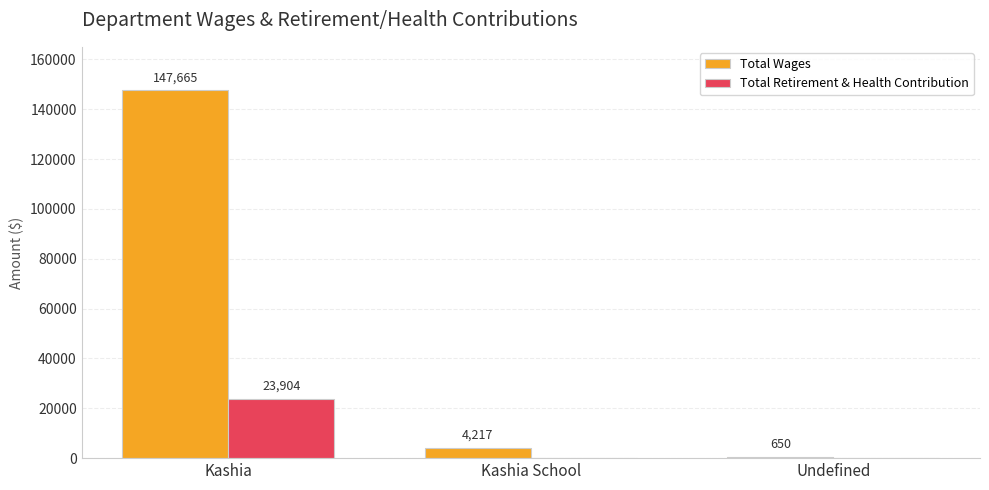

What is the sum of all Total Wages values?

152532